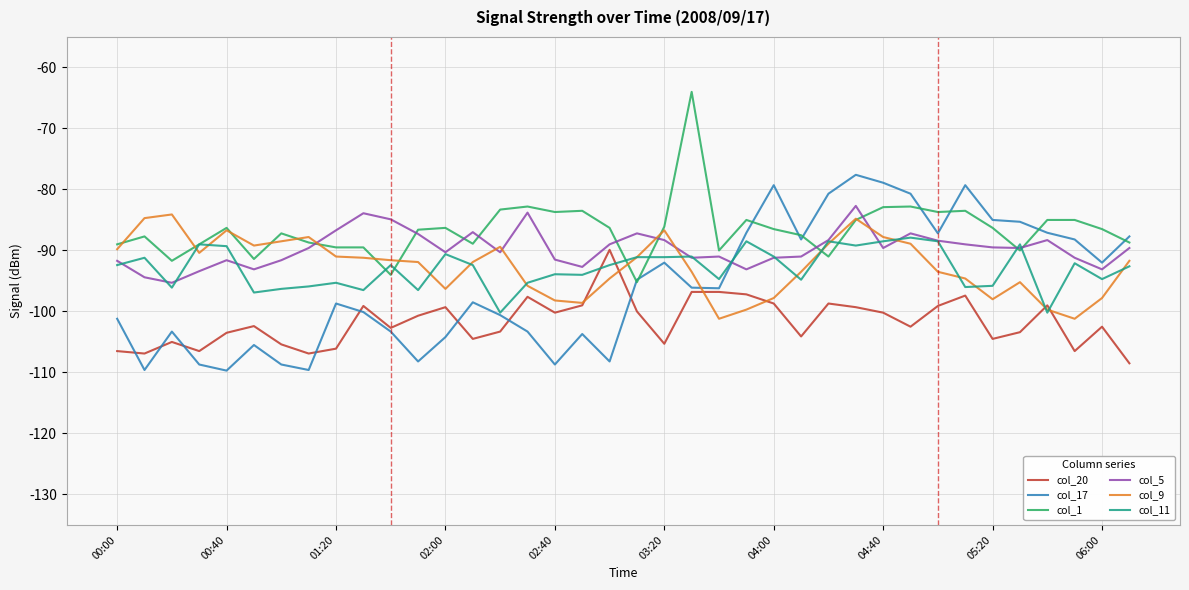

What is the maximum value shown in the chart?

-64.0